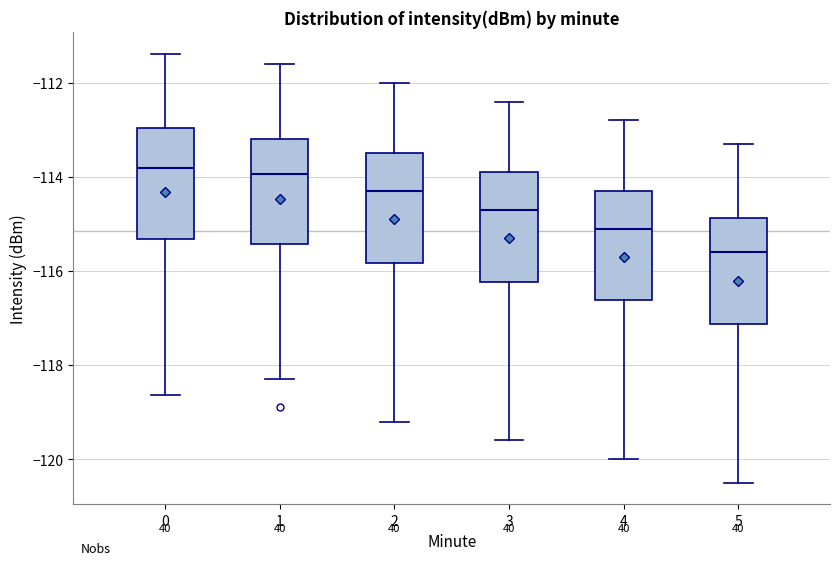

Where does the lower whisker of the box at x = 3 end on the y-axis? The values are not printed on the chart, so give them approximately, as read against the axis.

-119.6